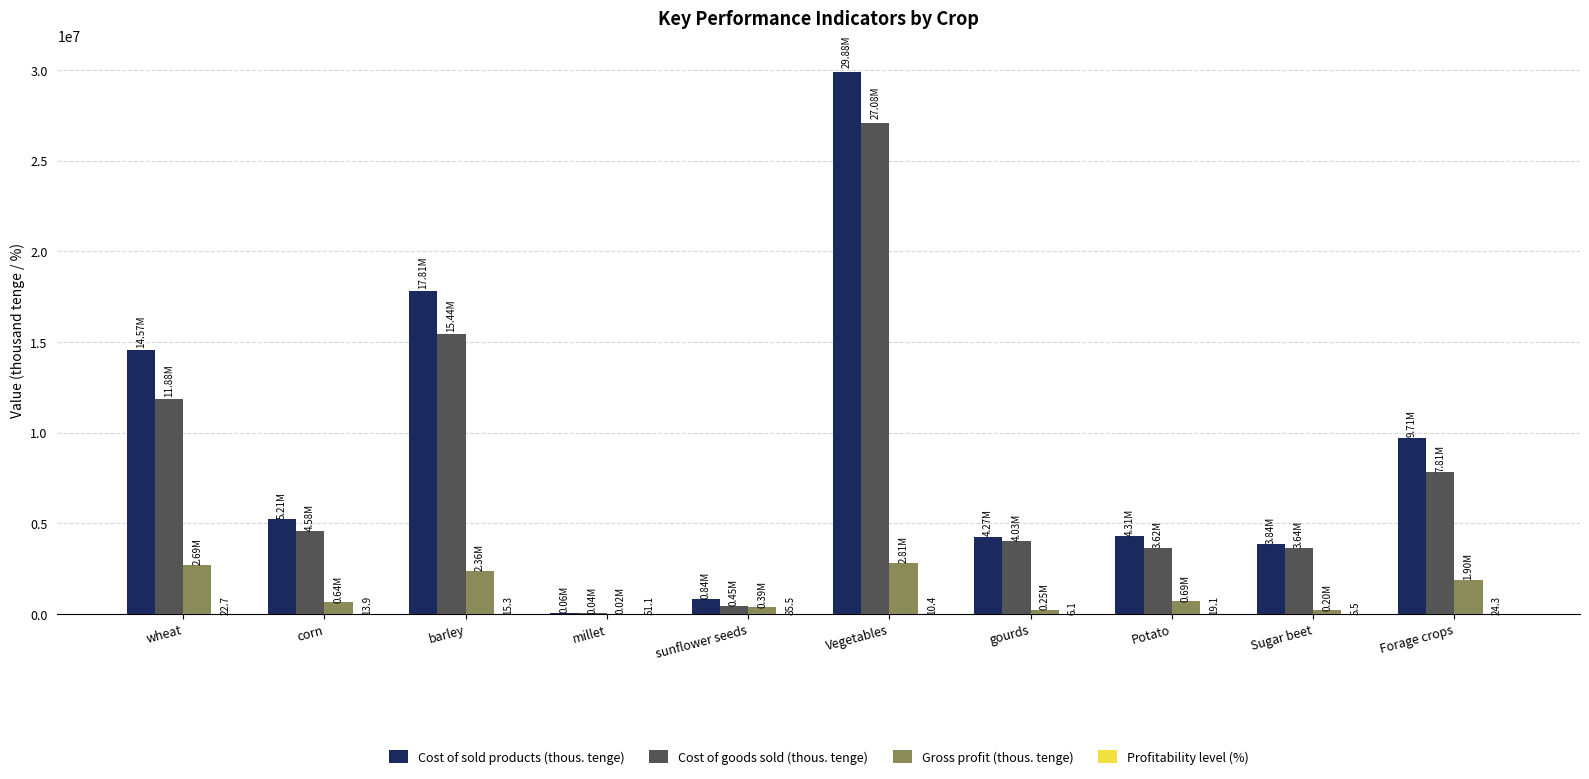

At which category does the chart reach its peak across all series?

Vegetables